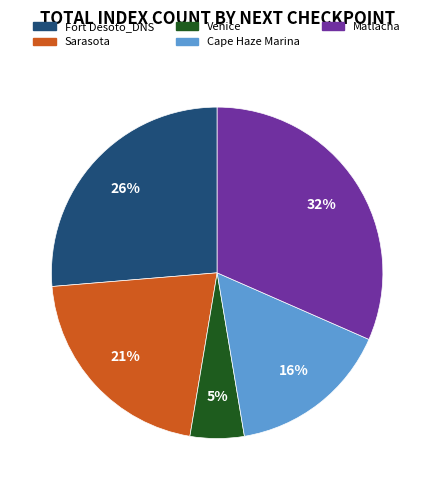

Combined, do Cape Haze Marina and Fort Desoto_DNS account for over 50%?

No